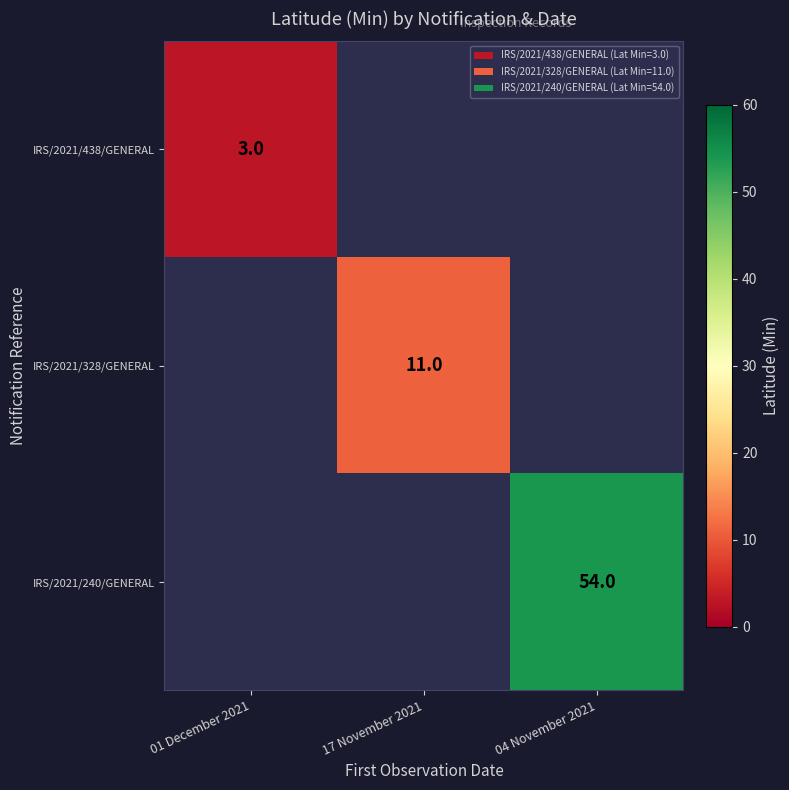

The IRS/2021/438/GENERAL series shows 5 at 01 December 2021. True or false?

False